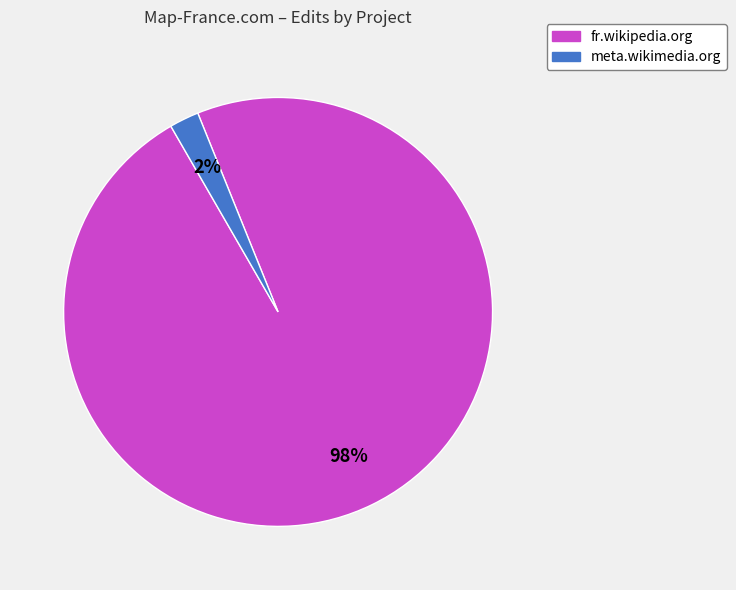

What is the majority slice?

fr.wikipedia.org